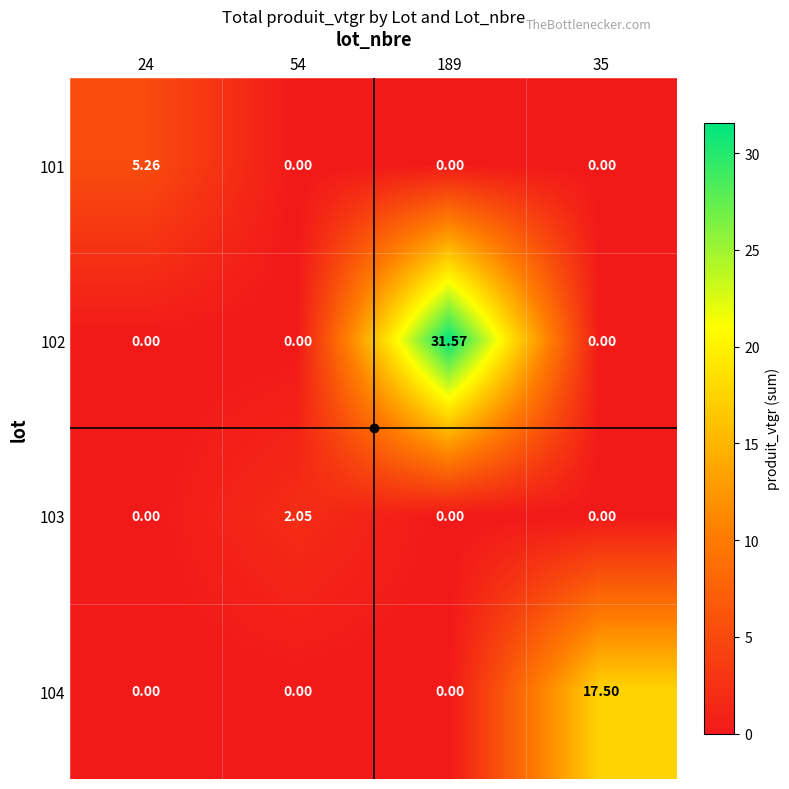

Is the value of 101 at 24 greater than the value of 102 at 54?

Yes